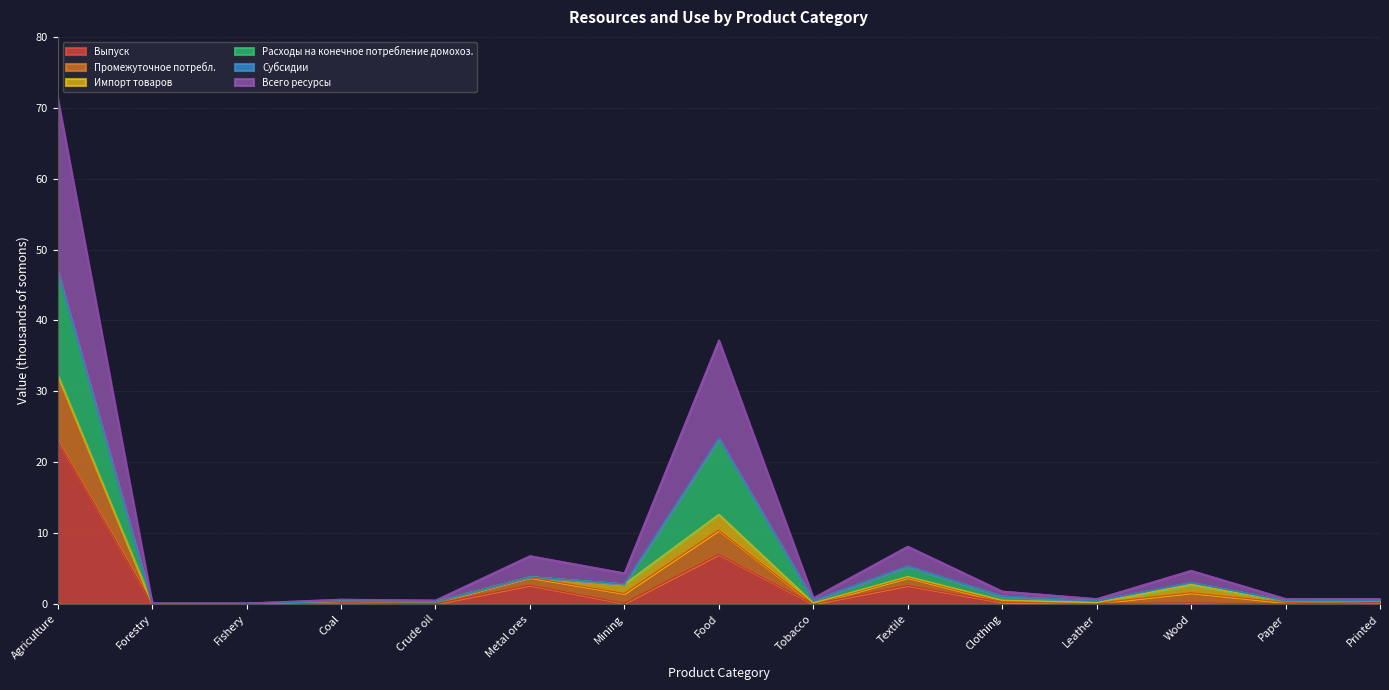

What is the label of the 2nd point from the left?

Forestry